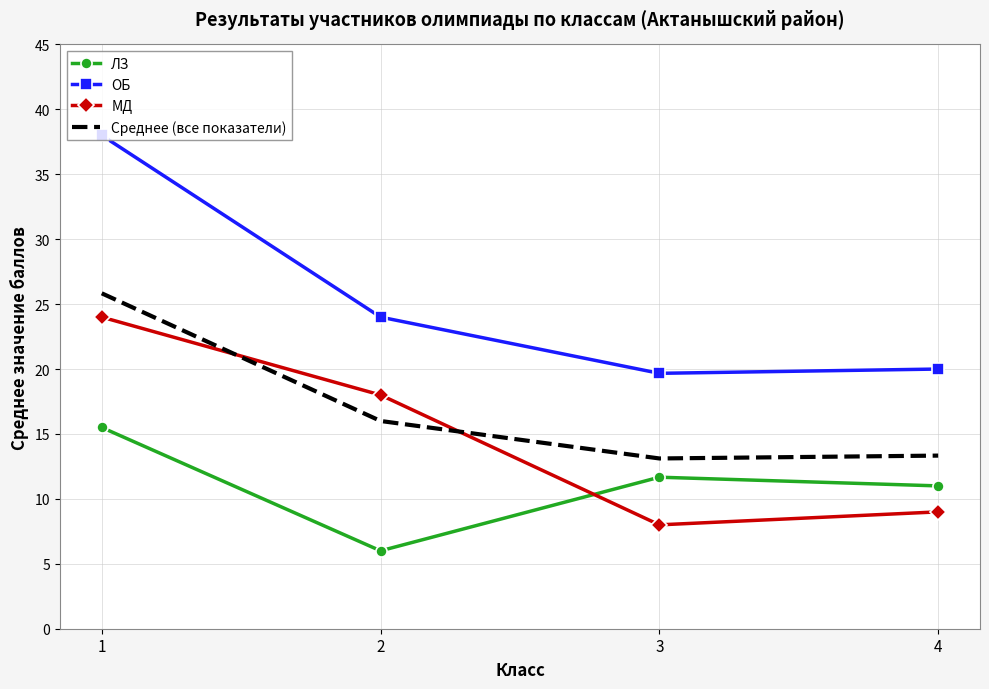

What is the difference between the ОБ values at 1 and 3?

18.3